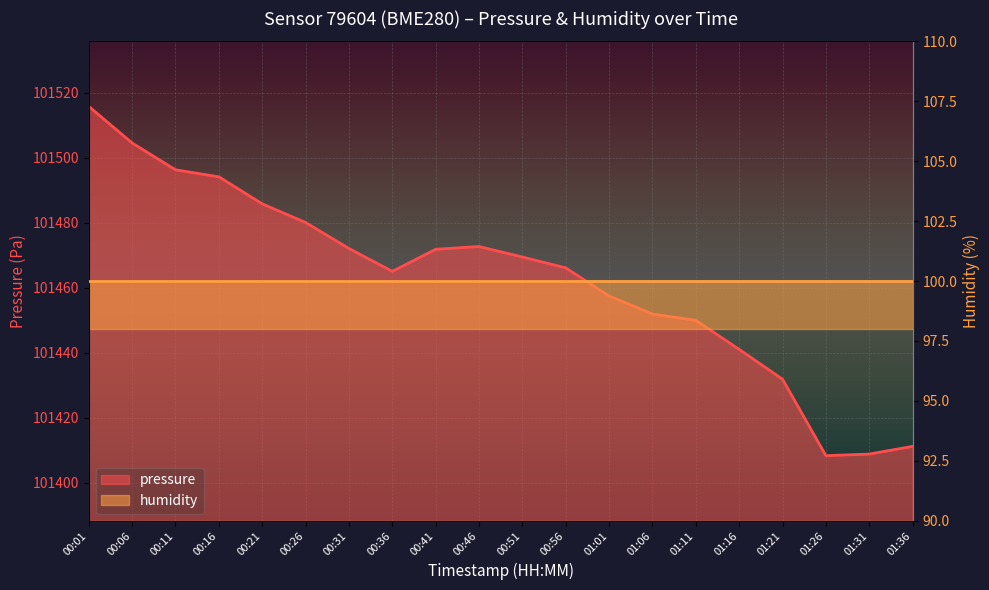

The chart shows a value of 148775.9 at 00:11. True or false?

False